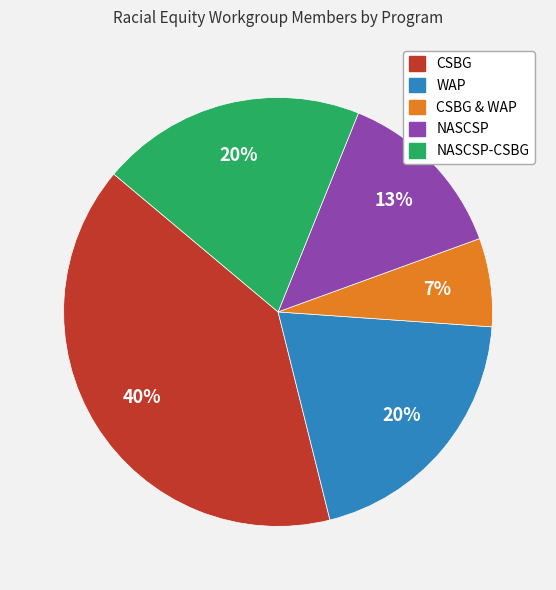

To the nearest percent, what is the difference between the largest and smallest slice percentages?

33%